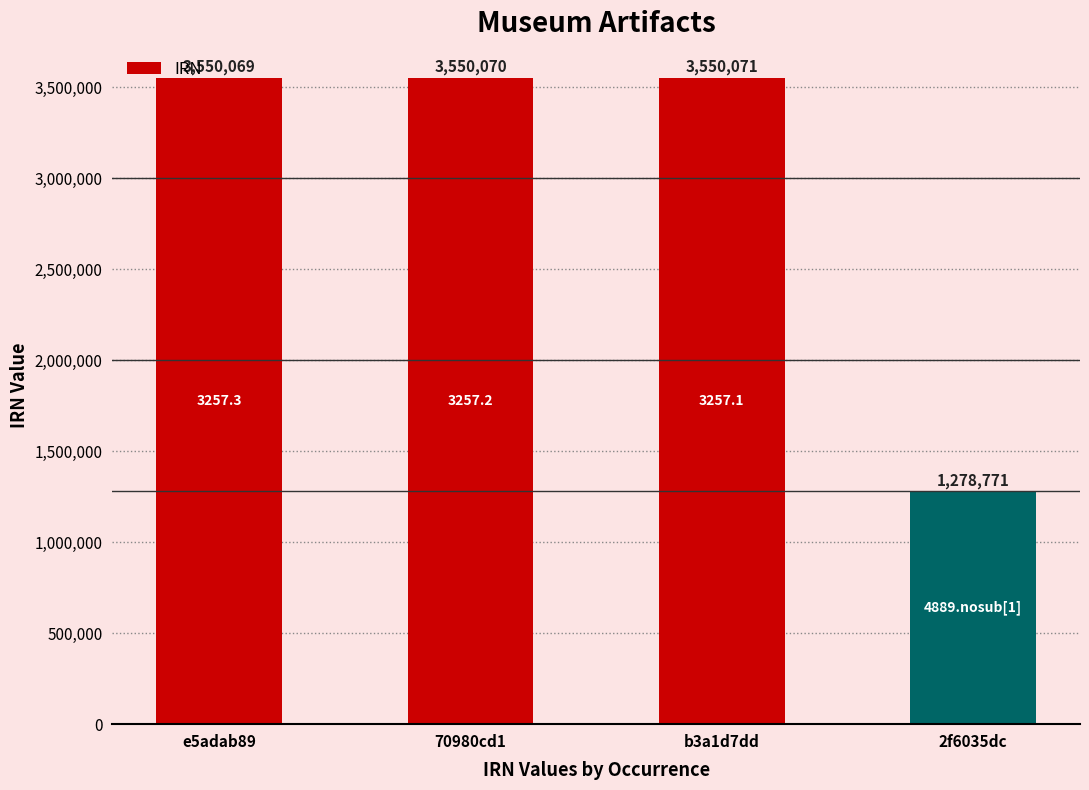

Which label corresponds to the smallest value in the chart?

2f6035dc